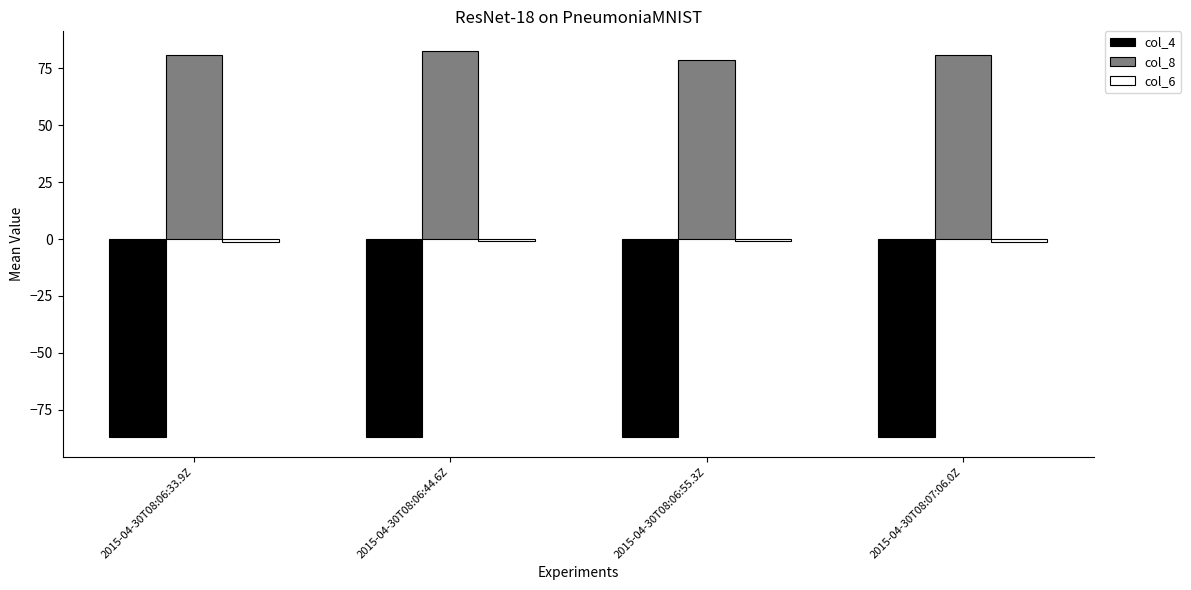

What is the average value of the col_8 series?

80.7